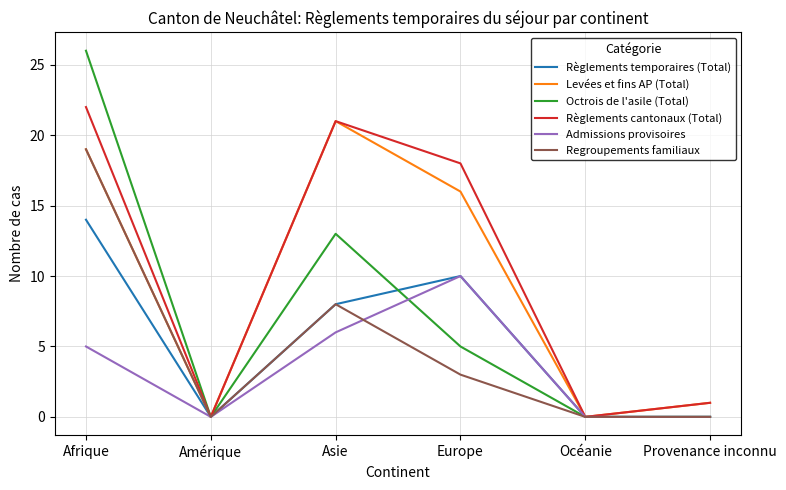

What is the total value across all series at Asie?

77